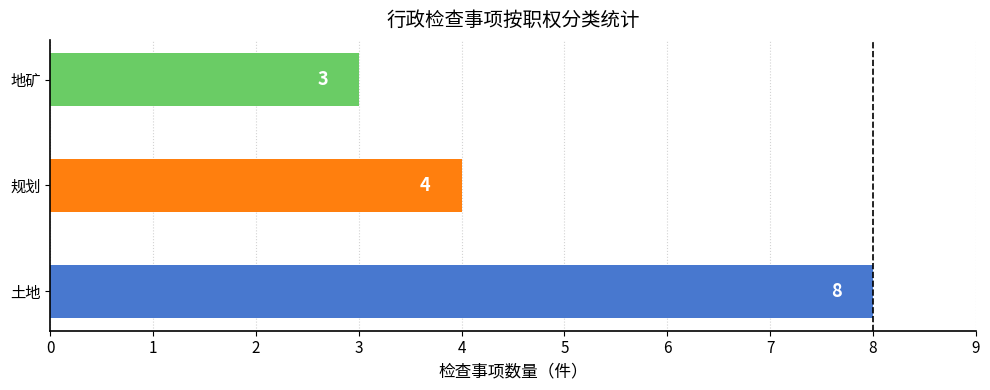

The value at 地矿 is 3. True or false?

True